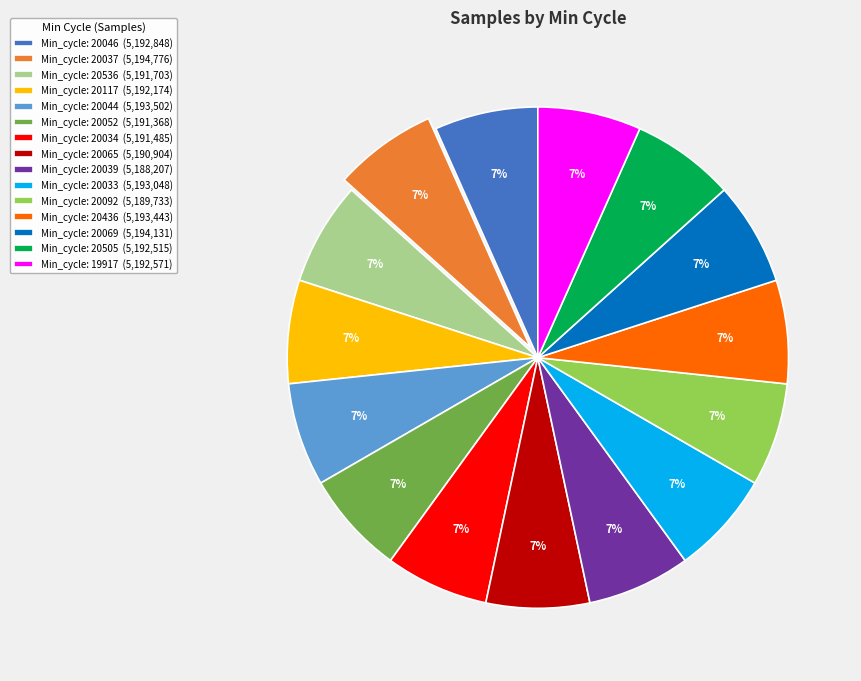

How many slices are in this pie chart?

15